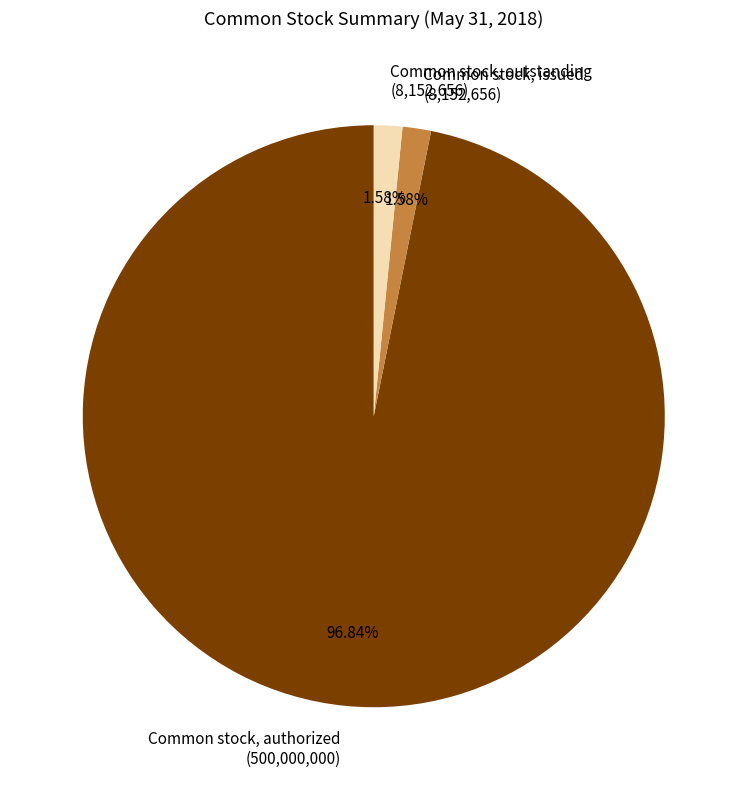

What percentage do Common stock, authorized and Common stock, issued together represent?

98.4%